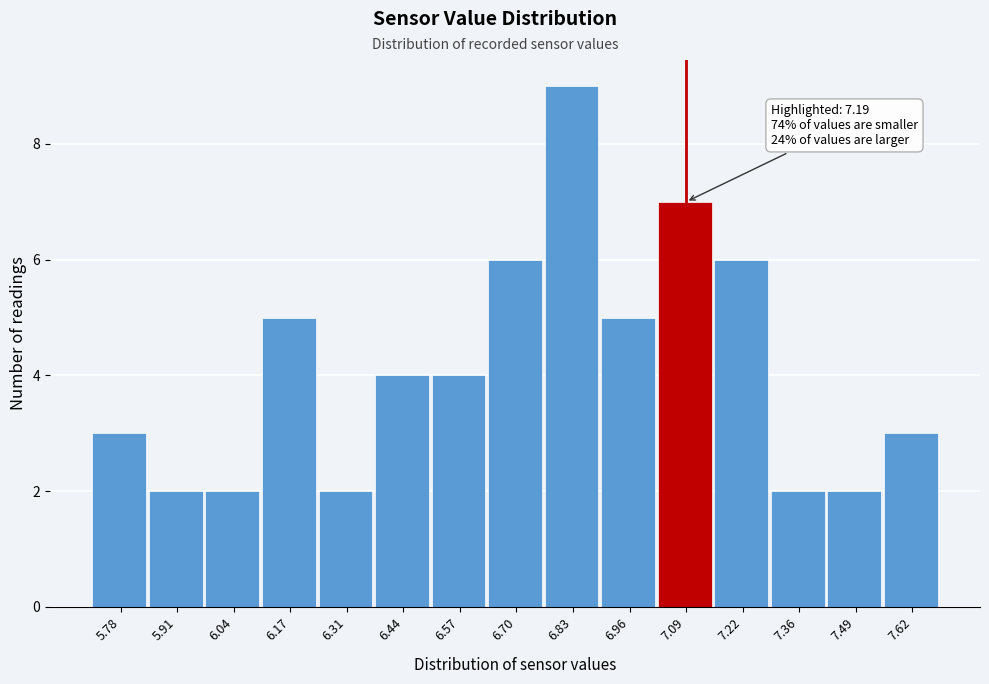

Reading left to right, list all the values displayed in this chart.

5.78=3	5.91=2	6.04=2	6.17=5	6.31=2	6.44=4	6.57=4	6.70=6	6.83=9	6.96=5	7.09=7	7.22=6	7.36=2	7.49=2	7.62=3